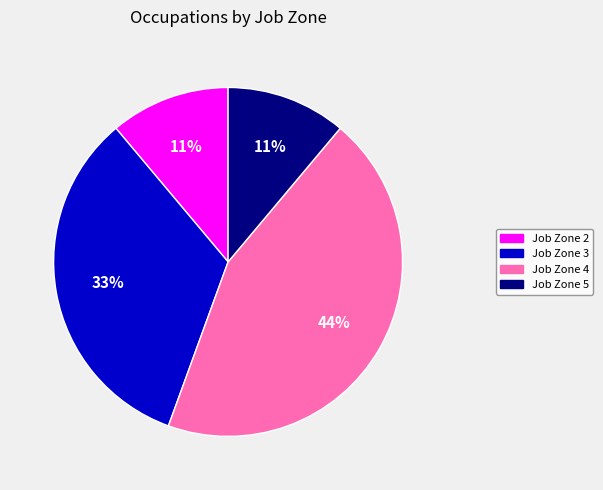

Does any single category account for the majority?

No